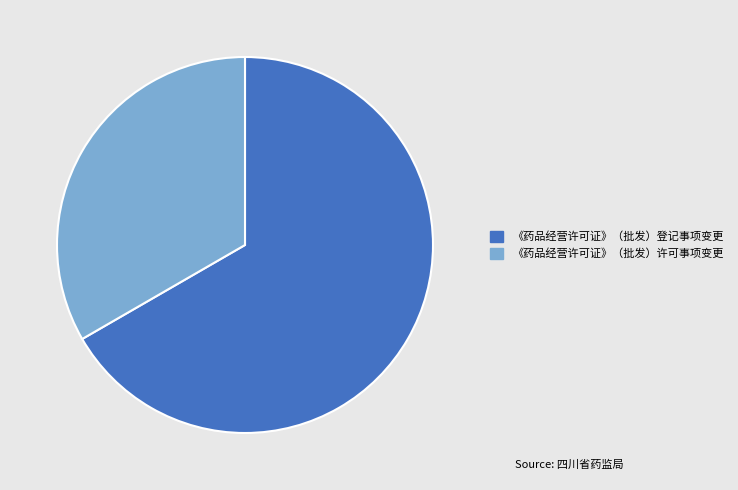

Which slice is the largest?

《药品经营许可证》（批发）登记事项变更